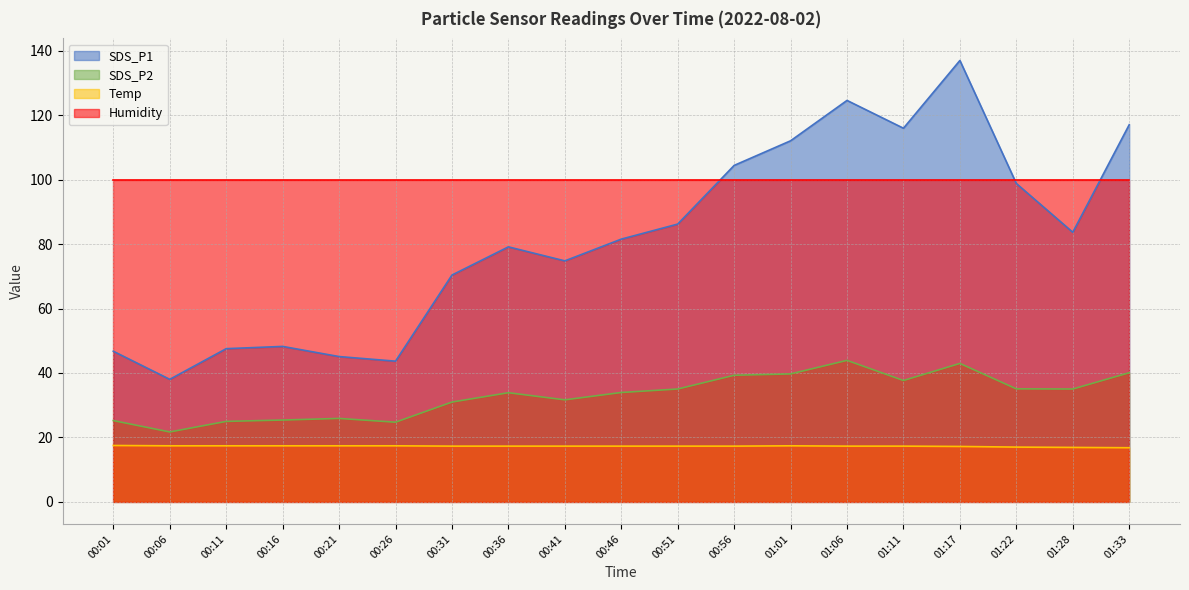

What are all the series names shown in the legend?

SDS_P1, SDS_P2, Temp, Humidity